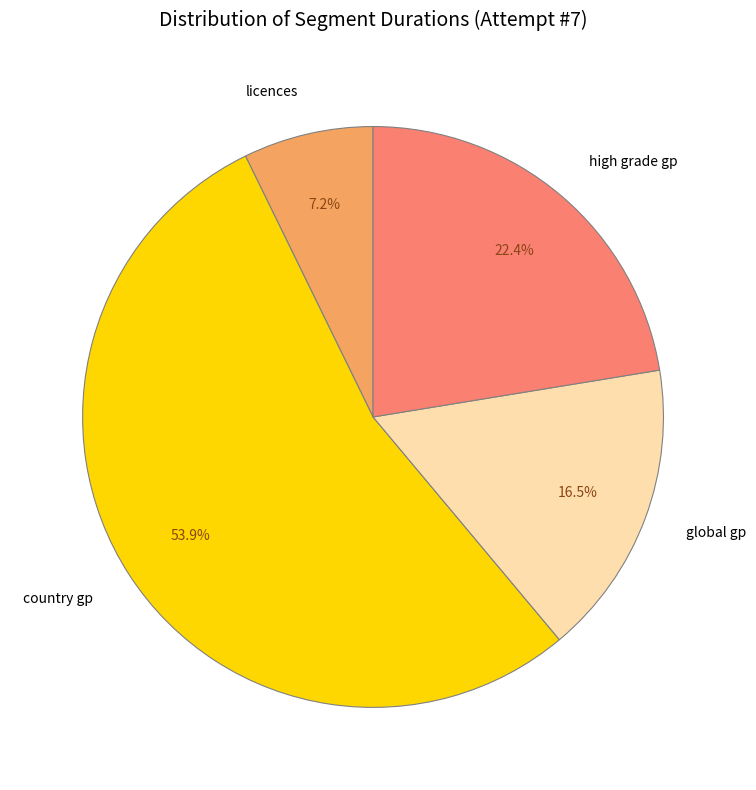

How many slices are in this pie chart?

4